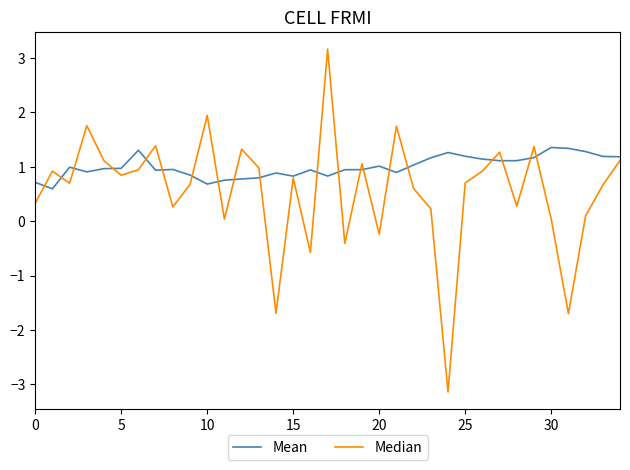

Which series has the widest spread of values?

Median